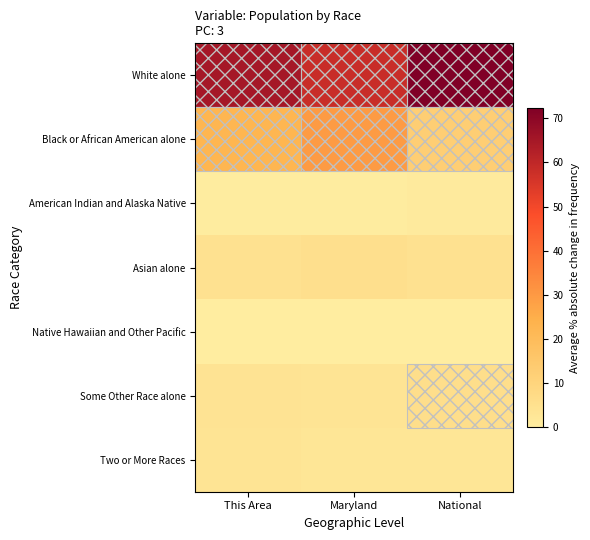

Rank the series at Maryland from lowest to highest value.

Native Hawaiian and Other Pacific, American Indian and Alaska Native, Two or More Races, Some Other Race alone, Asian alone, Black or African American alone, White alone